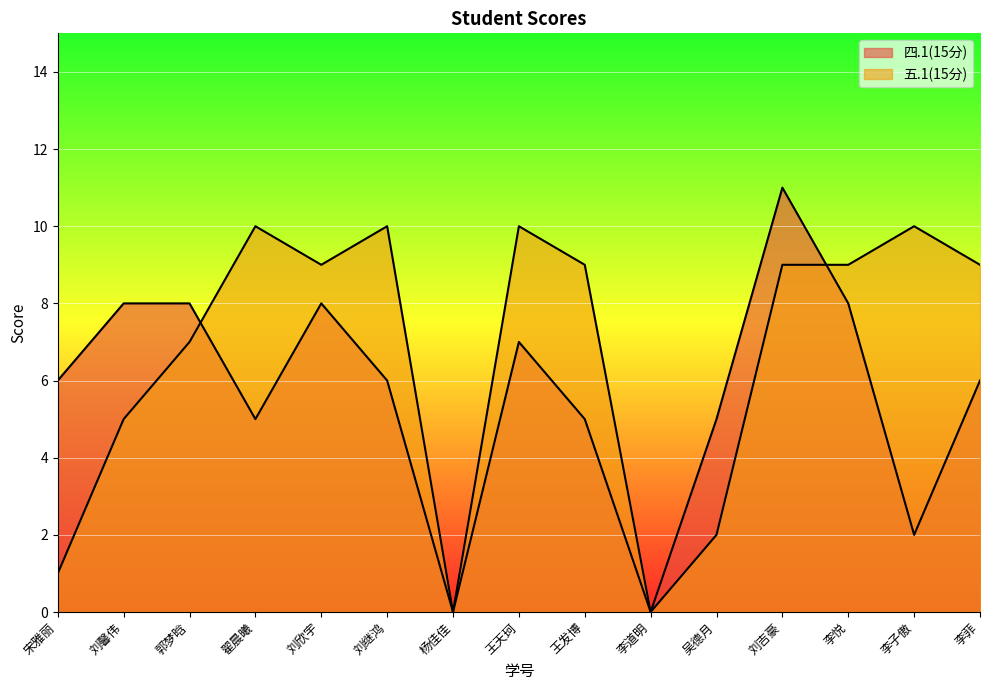

How many times do 四.1(15分) and 五.1(15分) cross each other?

2